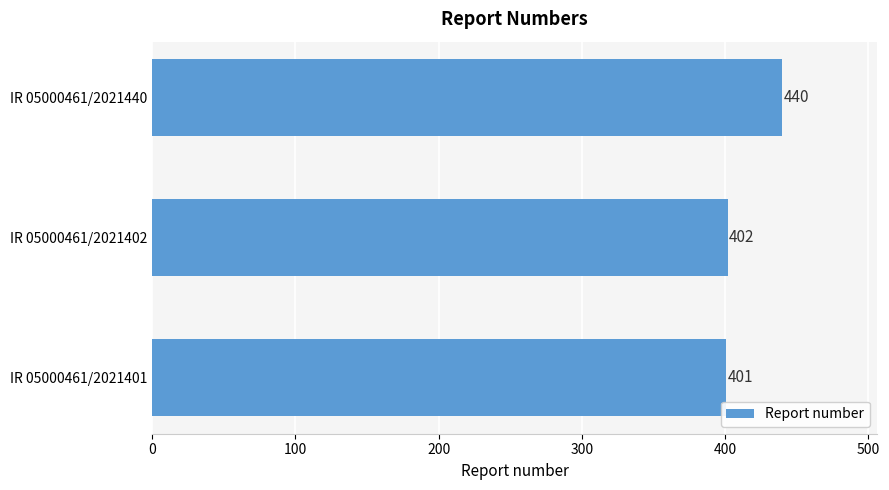

What is the smallest value displayed?

401